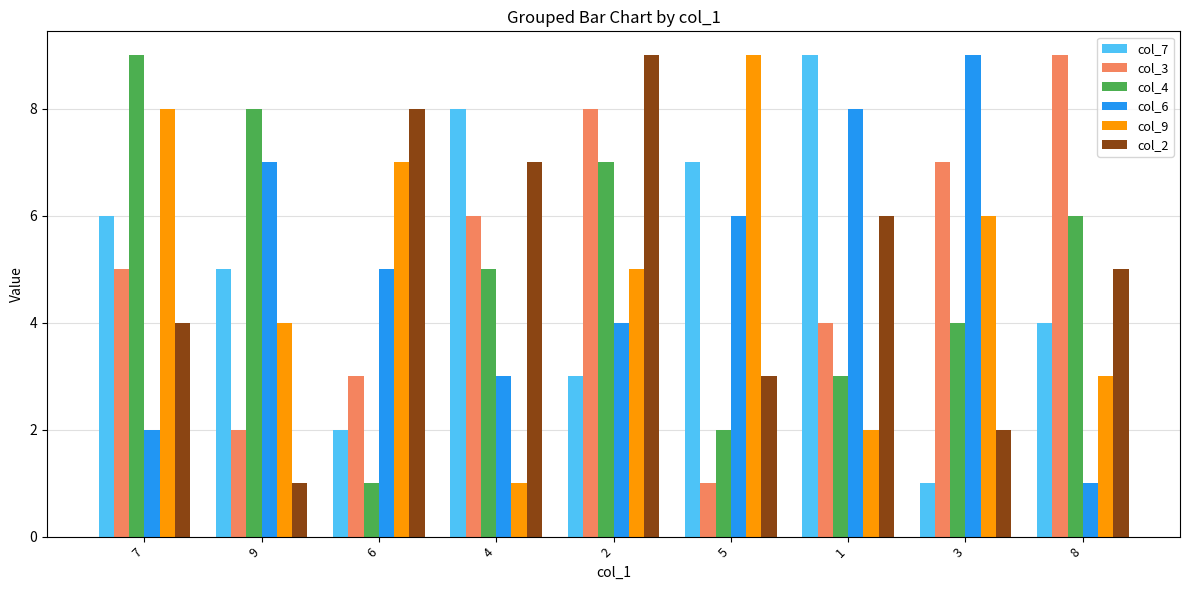

What is the greatest value displayed?

9